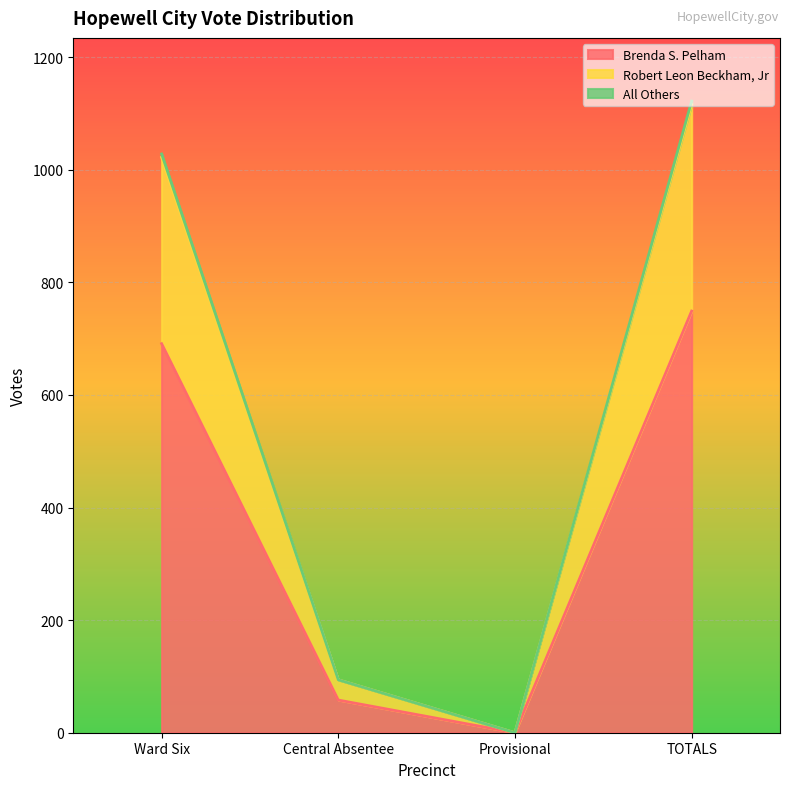

Where is All Others nearest to the value 561?

Ward Six